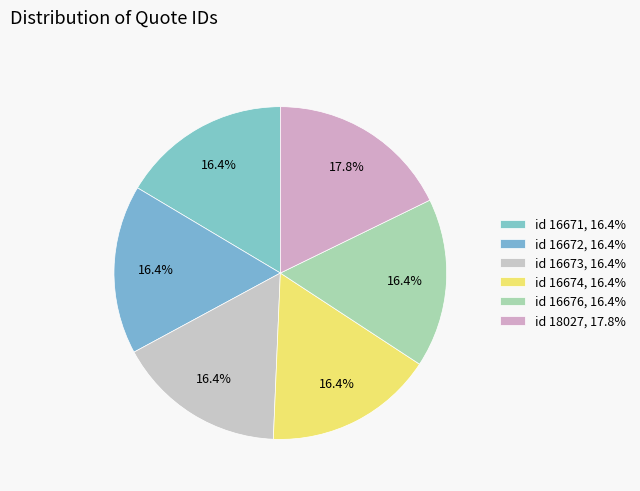

To the nearest percent, what is the combined percentage of id 16671 and id 16672?

33%